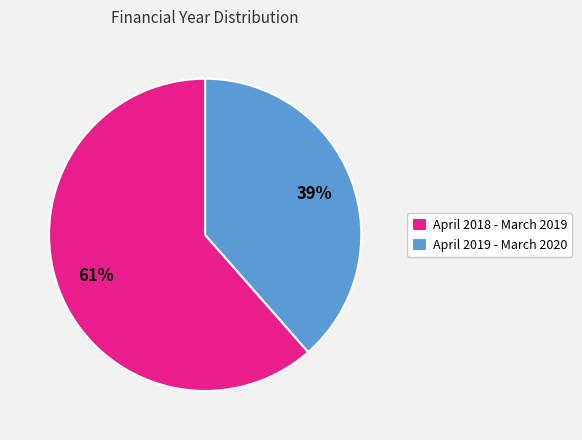

Which slice represents more than half of the pie?

April 2018 - March 2019